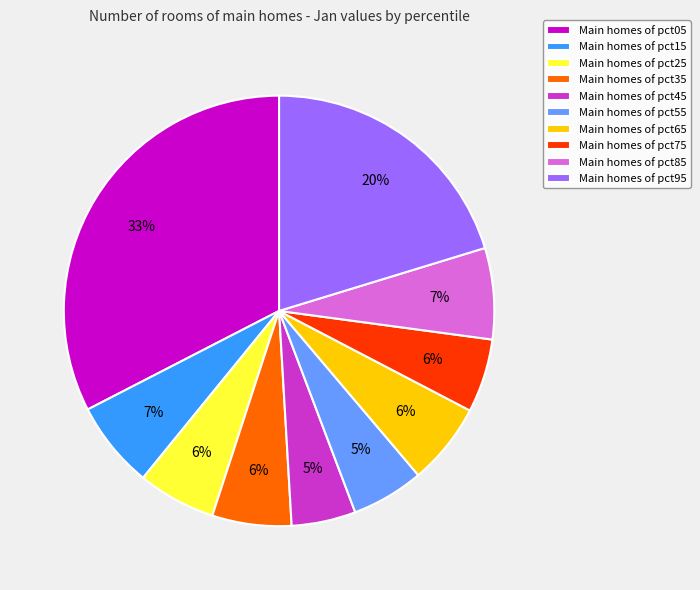

Which slice is the largest?

Main homes of pct05